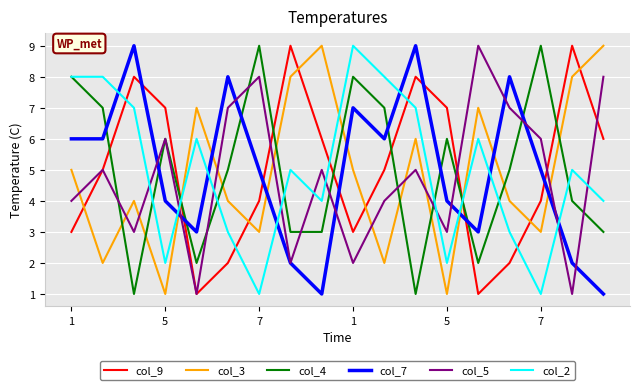

What is the sum of all col_2 values?

89